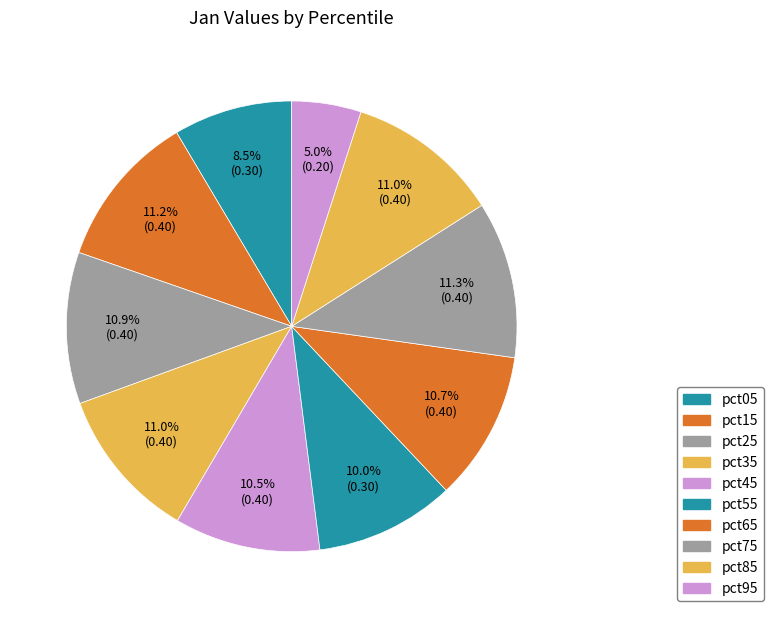

True or false: pct55 accounts for 1% of the total.

False